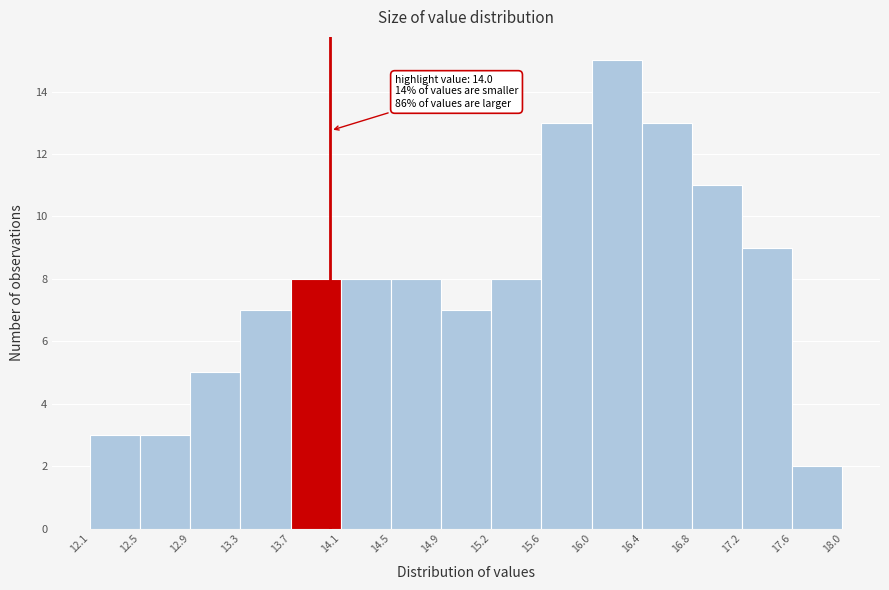

Over which range of the x-axis is the bar tallest?

16.0 to 16.4